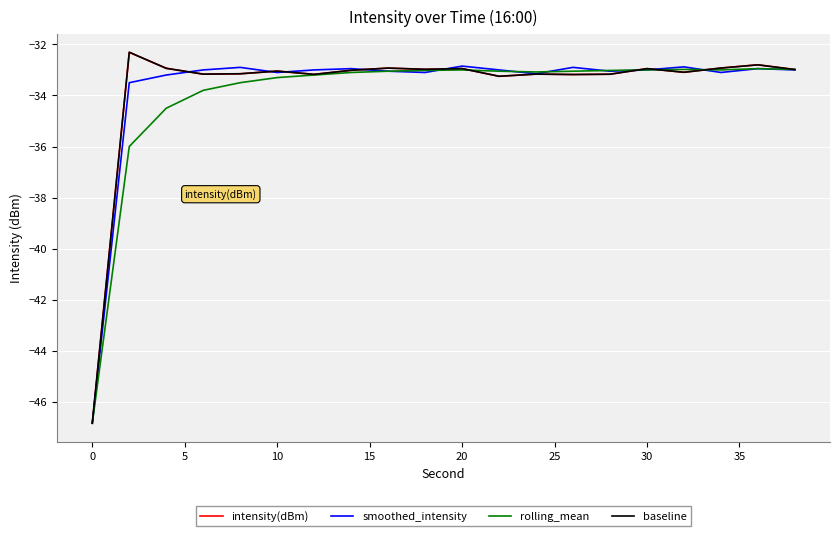

Does the chart display data point markers on the line(s)?

No